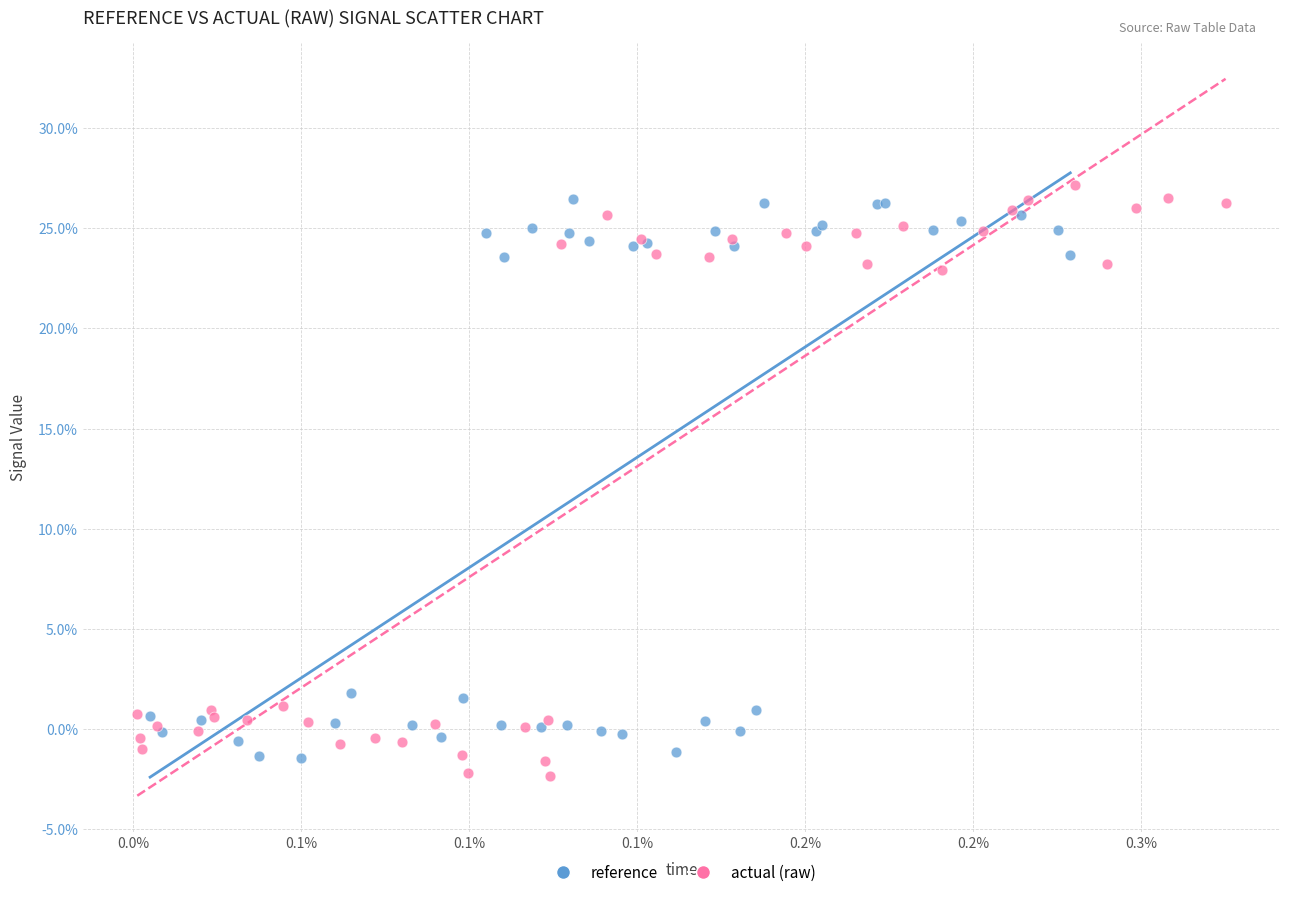

Which series contains the lowest Y value?

actual (raw)